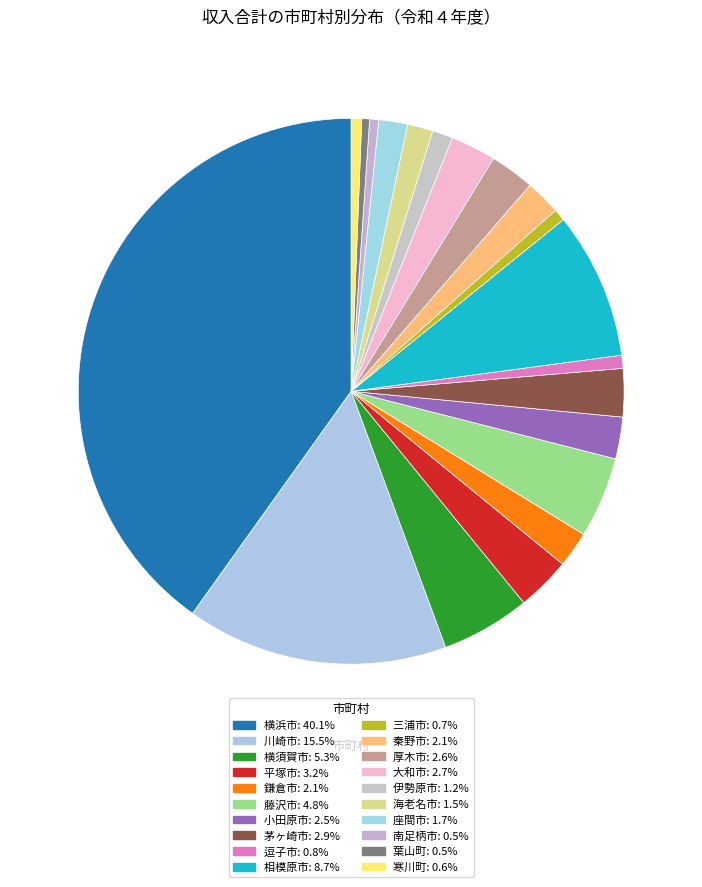

Approximately how many times larger is the value at 藤沢市 compared to 南足柄市?

8.9